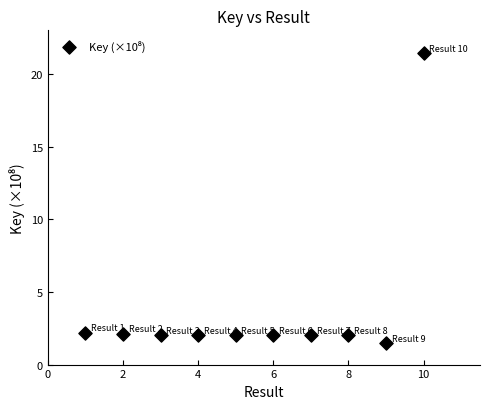

What is the range of X values (max minus min)?

9.0